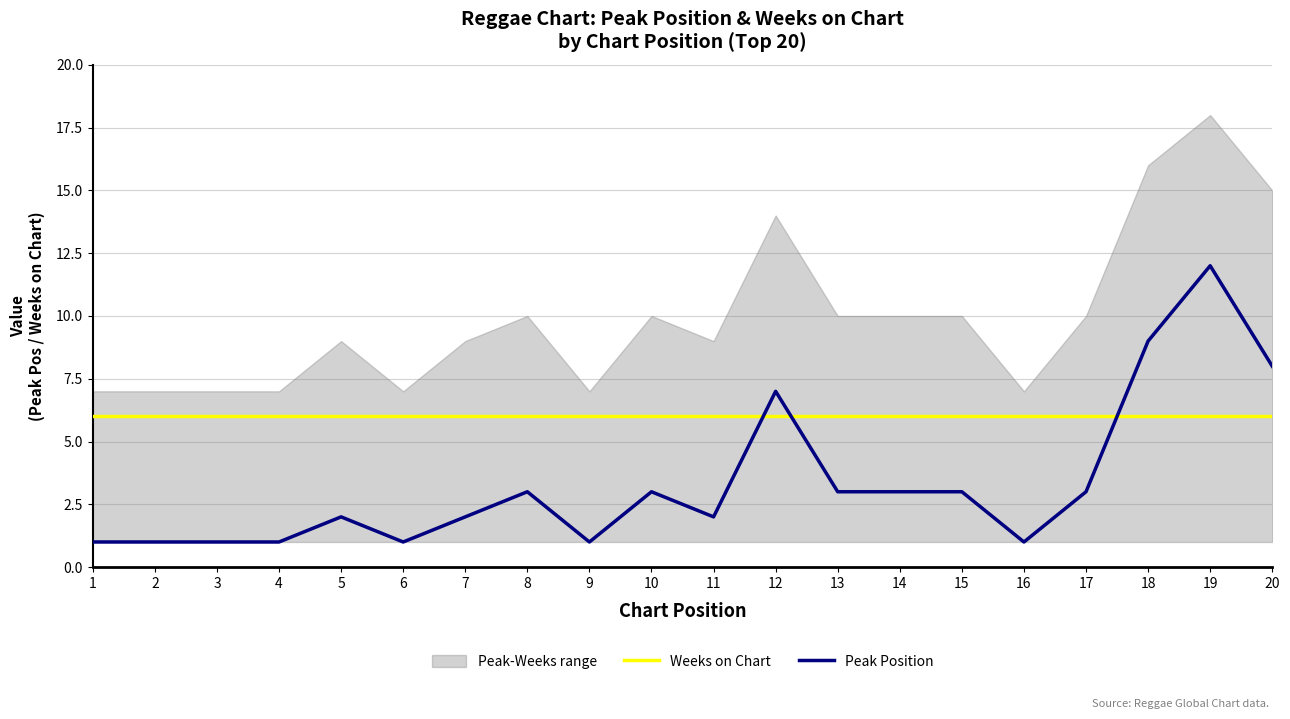

How many times do Weeks on Chart and Peak Position cross each other?

3